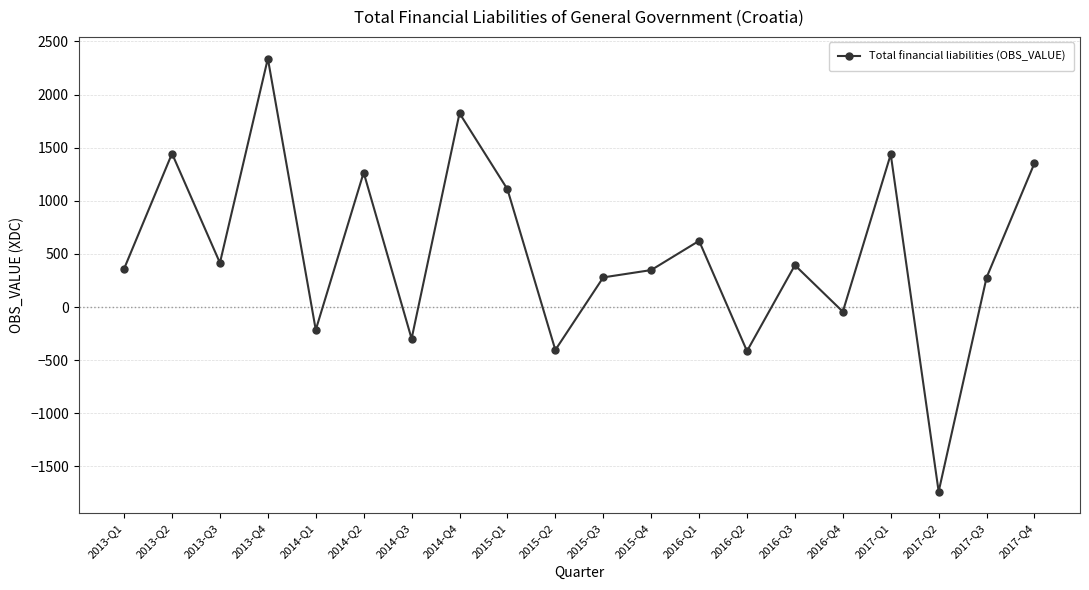

What is the difference between the maximum and second lowest values?

2753.8